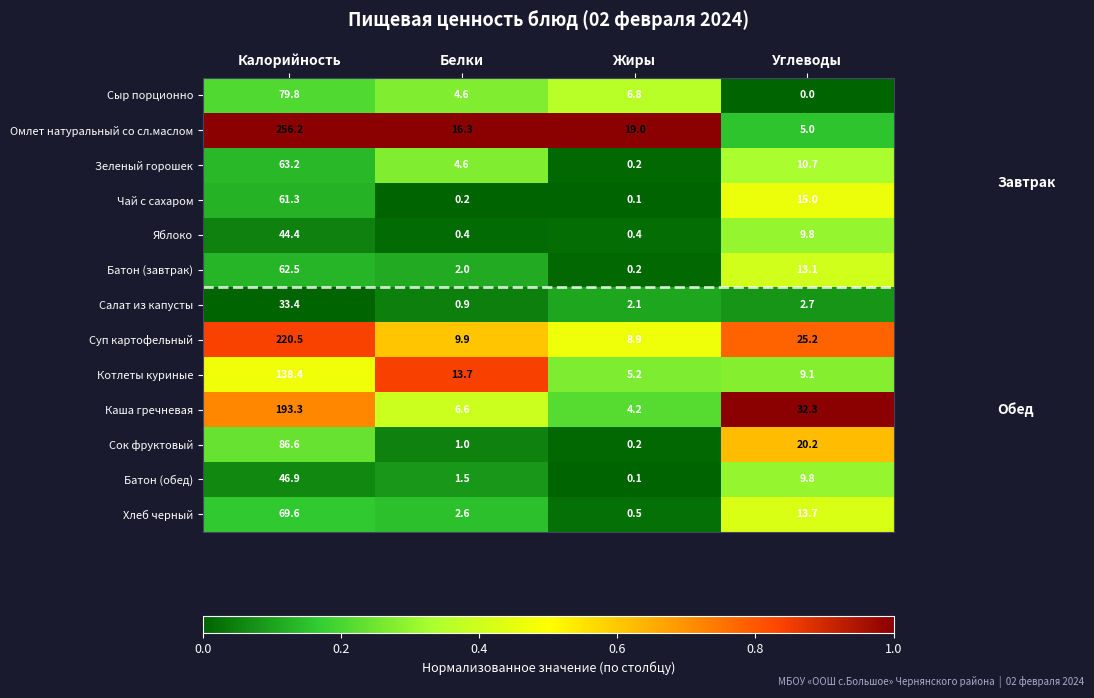

What is the total value across all series at Калорийность?

1356.1